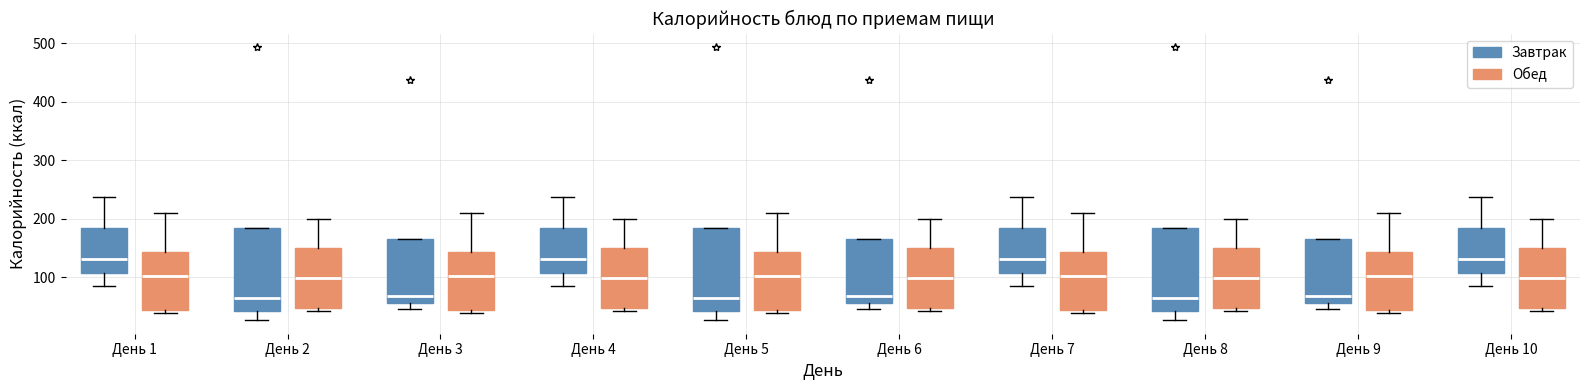

Reading left to right, transcribe this box plot: for each box, give where its median line is, the range the box spans, and where its two whiskers end, as read against the y-axis. The values are not printed on the chart, so give them approximately, as read against the axis.

День 1 (Завтрак): median 130, box 110 to 180, whiskers 90 to 240
День 1 (Обед): median 100, box 40 to 140, whiskers 40 (just below the box's lower edge) to 210
День 2 (Завтрак): median 60, box 40 to 190, whiskers 30 to 190
День 2 (Обед): median 100, box 50 to 150, whiskers 40 to 200
День 3 (Завтрак): median 70, box 60 to 170, whiskers 50 to 170
День 3 (Обед): median 100, box 40 to 140, whiskers 40 (just below the box's lower edge) to 210
День 4 (Завтрак): median 130, box 110 to 180, whiskers 90 to 240
День 4 (Обед): median 100, box 50 to 150, whiskers 40 to 200
День 5 (Завтрак): median 60, box 40 to 190, whiskers 30 to 190
День 5 (Обед): median 100, box 40 to 140, whiskers 40 (just below the box's lower edge) to 210
День 6 (Завтрак): median 70, box 60 to 170, whiskers 50 to 170
День 6 (Обед): median 100, box 50 to 150, whiskers 40 to 200
День 7 (Завтрак): median 130, box 110 to 180, whiskers 90 to 240
День 7 (Обед): median 100, box 40 to 140, whiskers 40 (just below the box's lower edge) to 210
День 8 (Завтрак): median 60, box 40 to 190, whiskers 30 to 190
День 8 (Обед): median 100, box 50 to 150, whiskers 40 to 200
День 9 (Завтрак): median 70, box 60 to 170, whiskers 50 to 170
День 9 (Обед): median 100, box 40 to 140, whiskers 40 (just below the box's lower edge) to 210
День 10 (Завтрак): median 130, box 110 to 180, whiskers 90 to 240
День 10 (Обед): median 100, box 50 to 150, whiskers 40 to 200